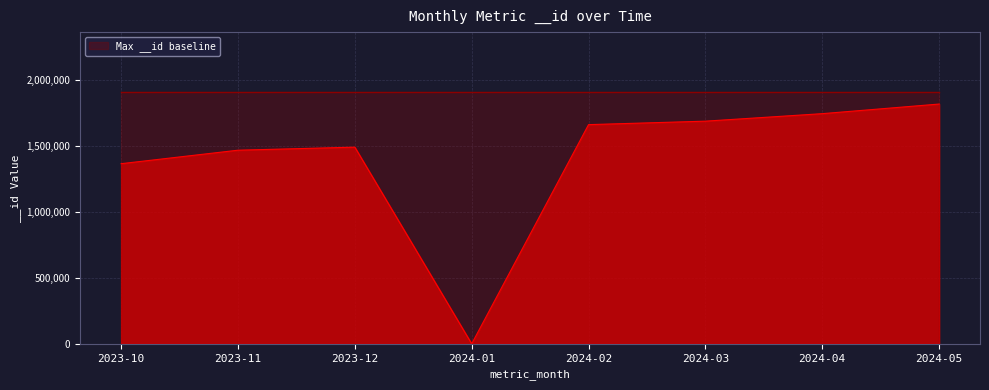

Reading left to right, list all the values displayed in this chart.

2023-10=1366976	2023-11=1469284	2023-12=1492502	2024-01=0	2024-02=1663316	2024-03=1689702	2024-04=1746627	2024-05=1819615